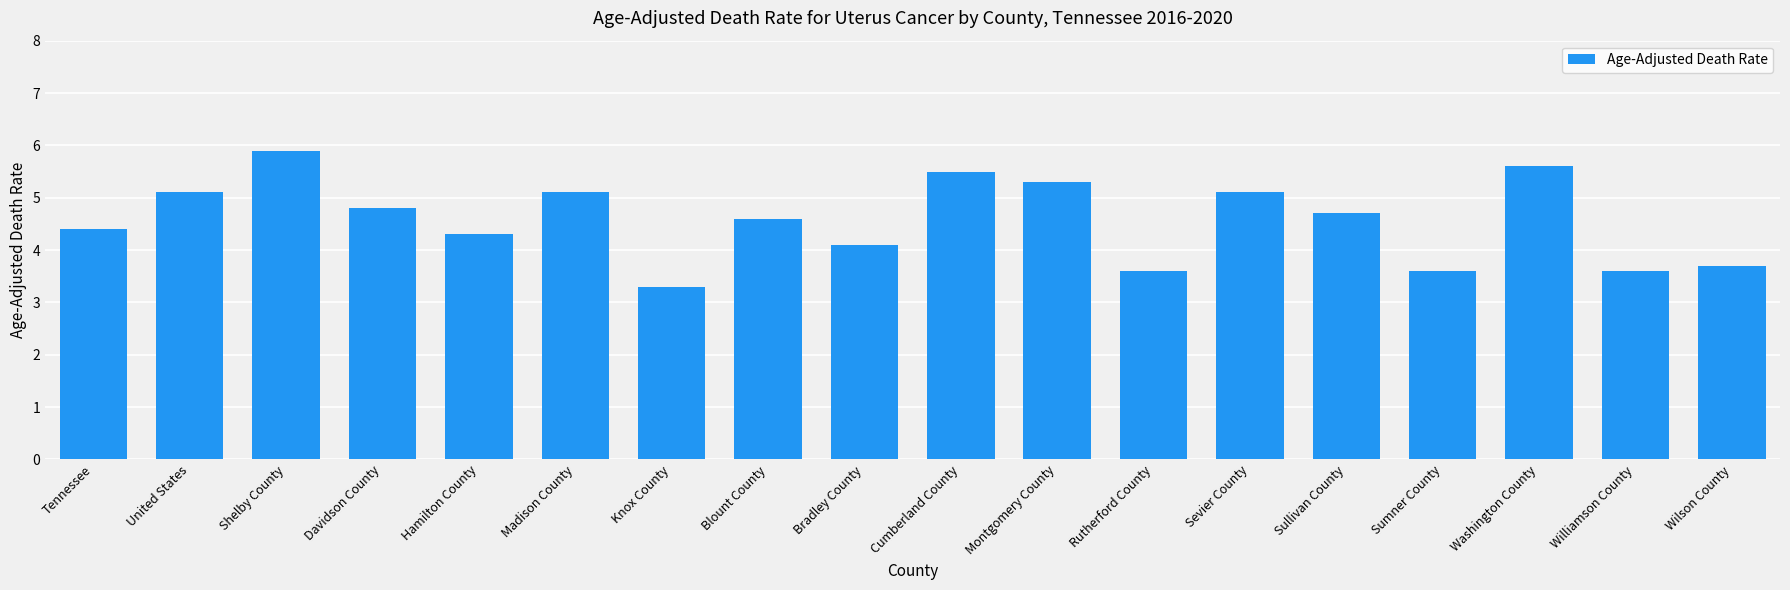

What position from the left is Washington County?

16